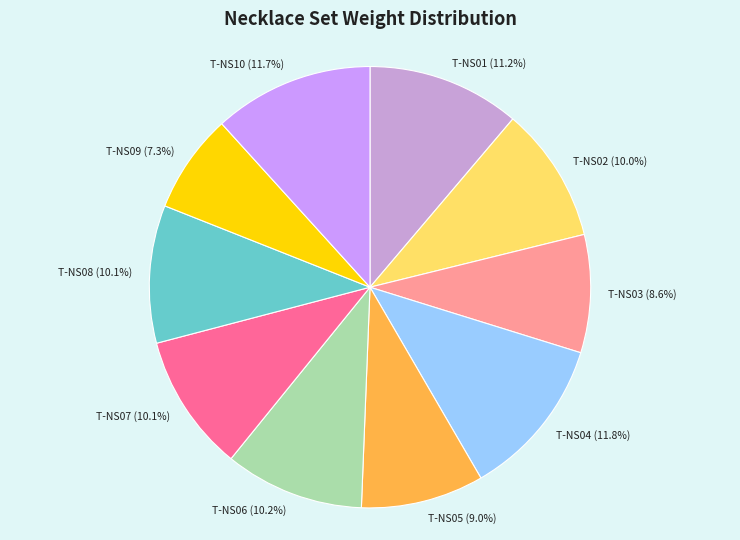

True or false: T-NS06 accounts for 1% of the total.

False